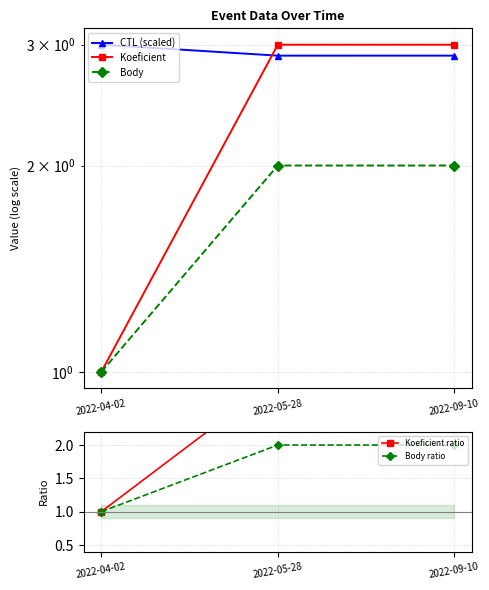

Which category has the highest value across all series?

2022-04-02